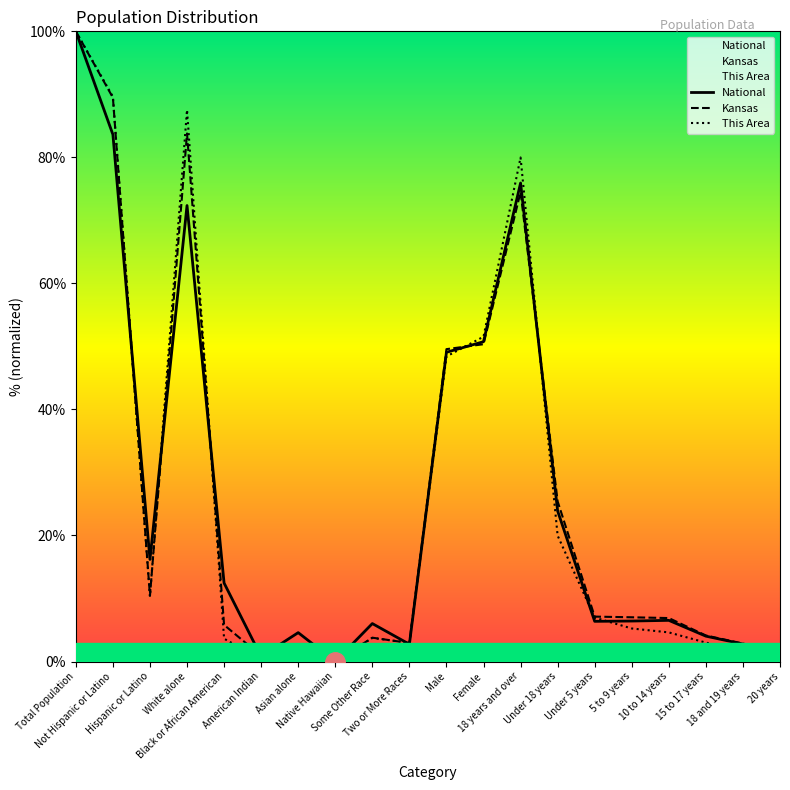

What is the value of the This Area point at the 11th from the left?

48.4